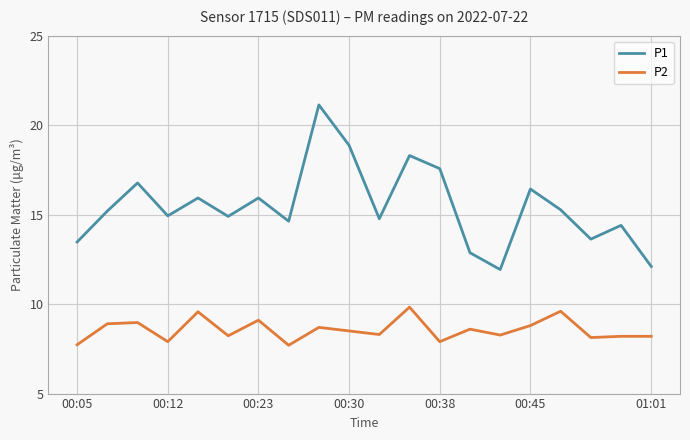

Does the chart display data point markers on the line(s)?

No